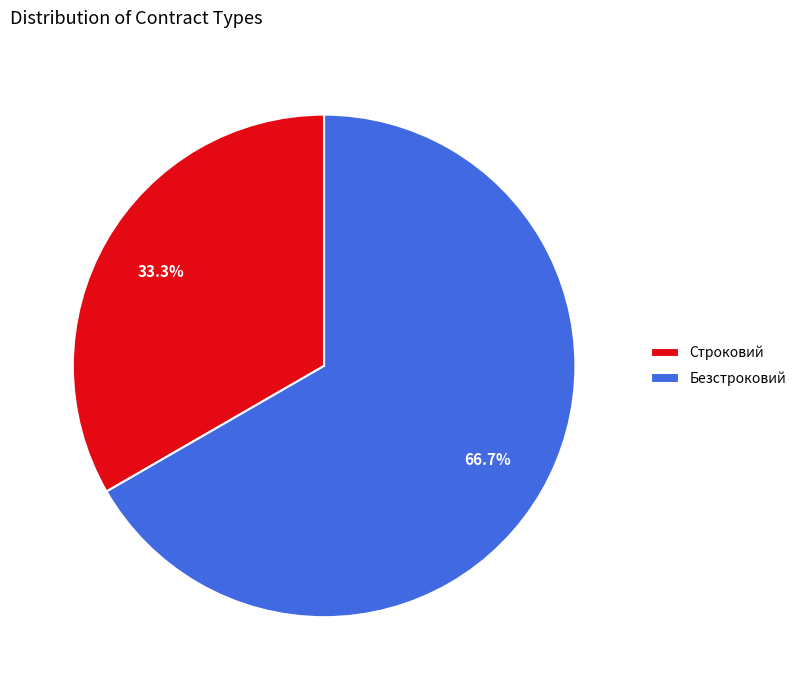

To the nearest percent, what is the difference between the Строковий and Безстроковий slice percentages?

33%